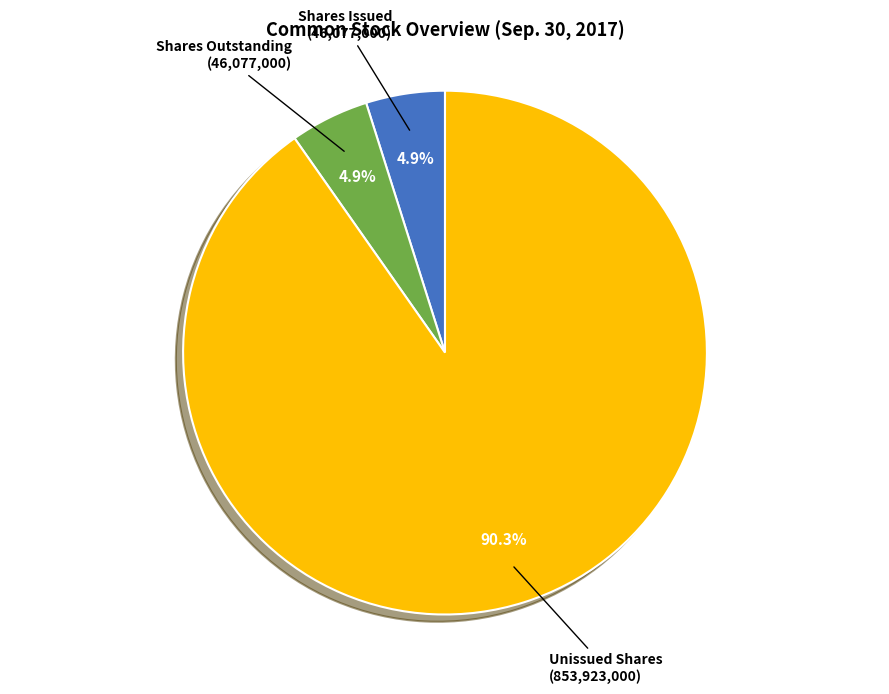

Is there a majority slice in this chart?

Yes